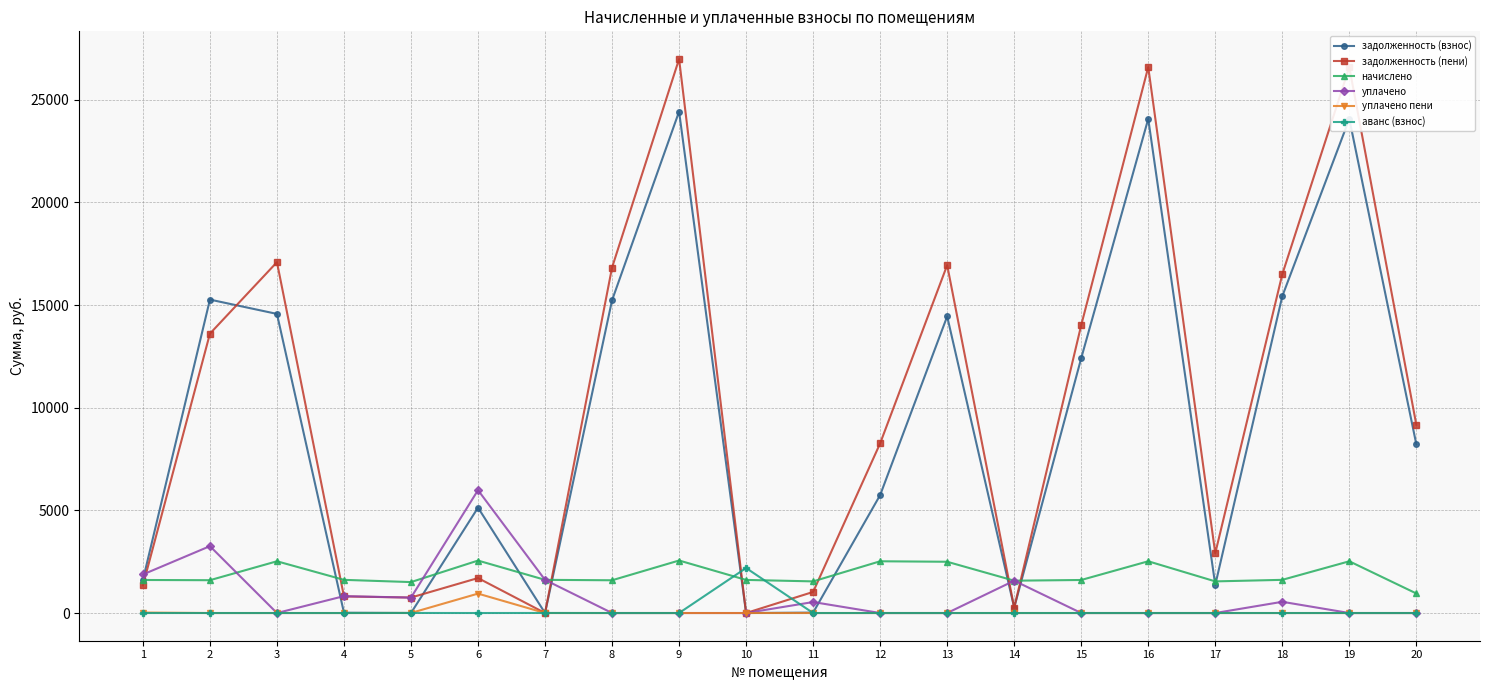

The уплачено series shows 4043.7 at 10. True or false?

False